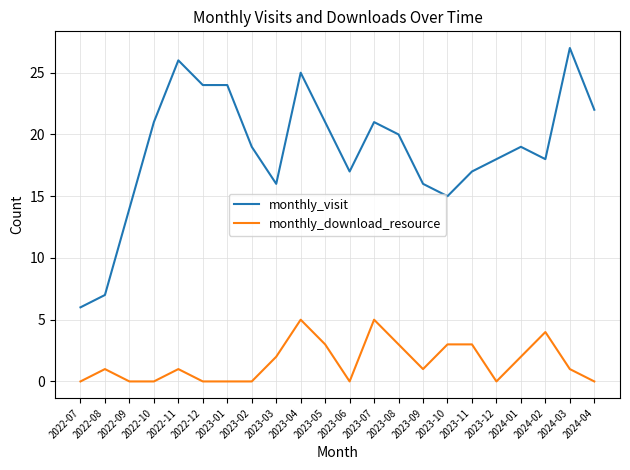

What is the total value across all series at 2023-07?

26